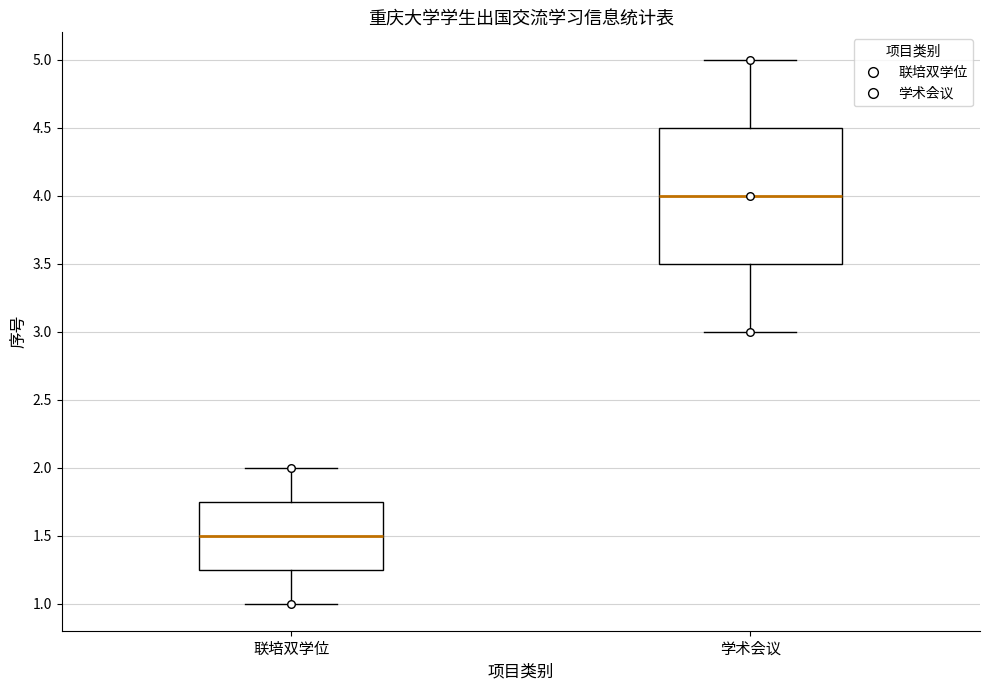

Comparing the boxes themselves (not the whiskers), which one is the tallest?

学术会议